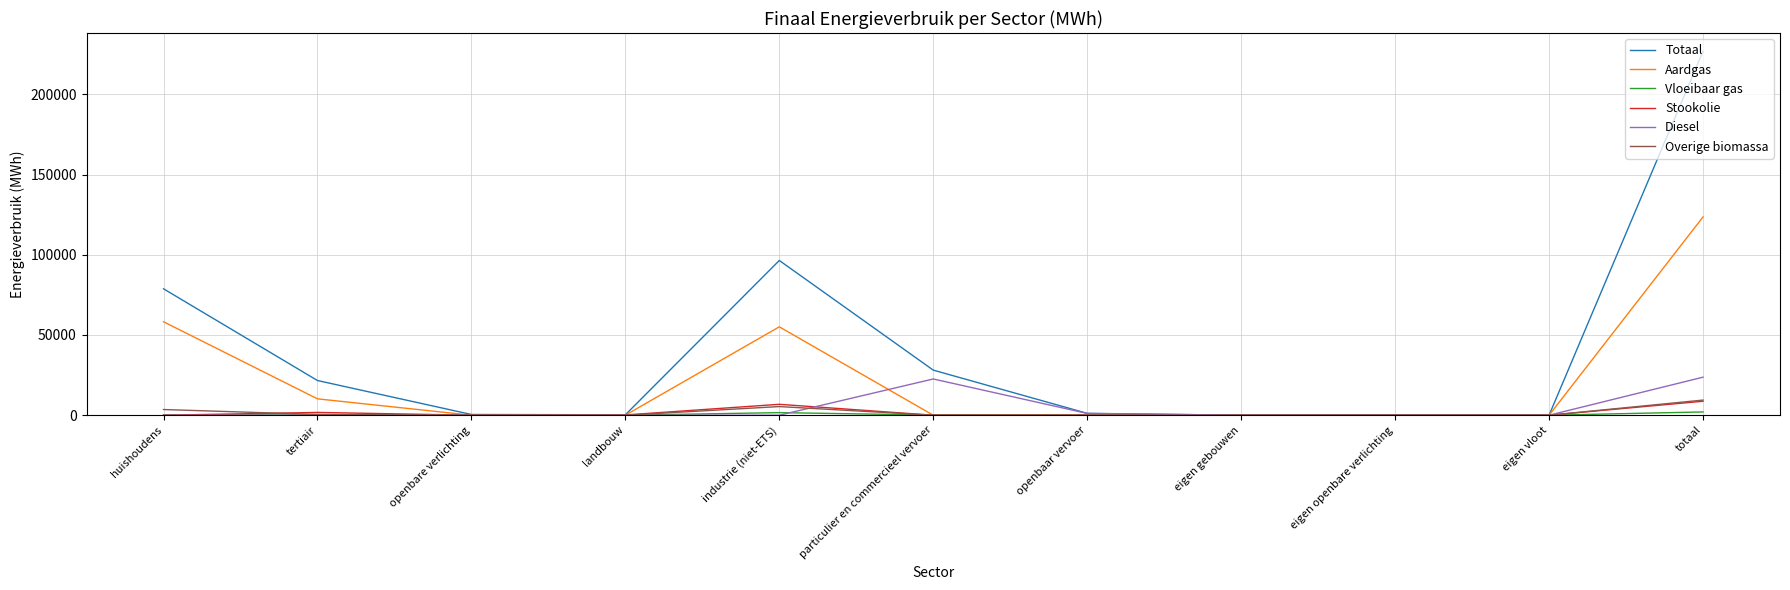

Where is the first local maximum for Totaal?

industrie (niet-ETS)